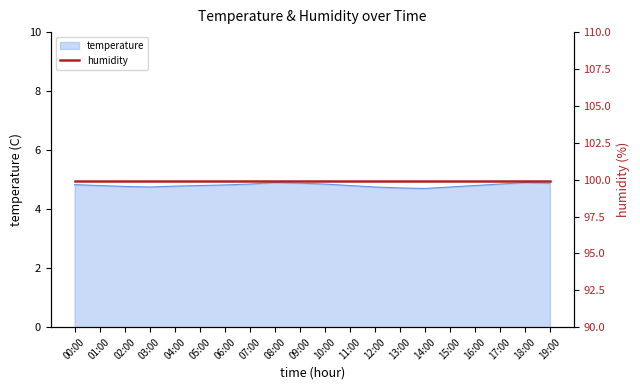

What is the ratio of the value at 10:00 to the value at 05:00?

1.0